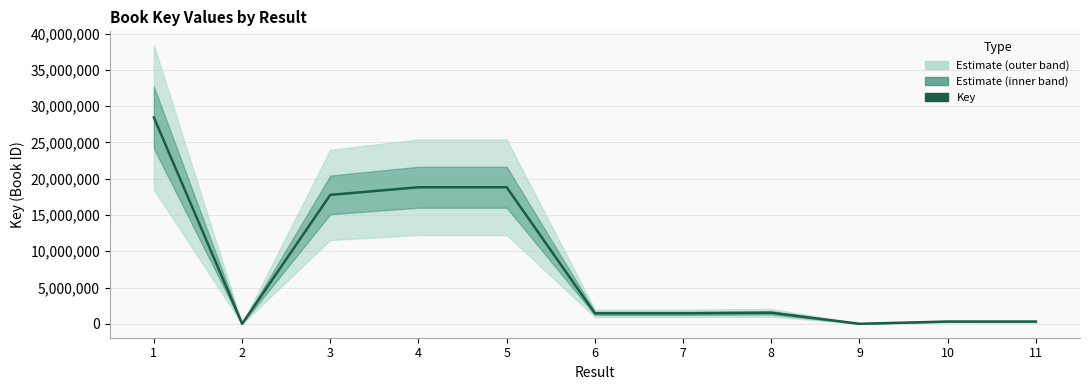

True or false: the data shows 33104971 at 4.

False